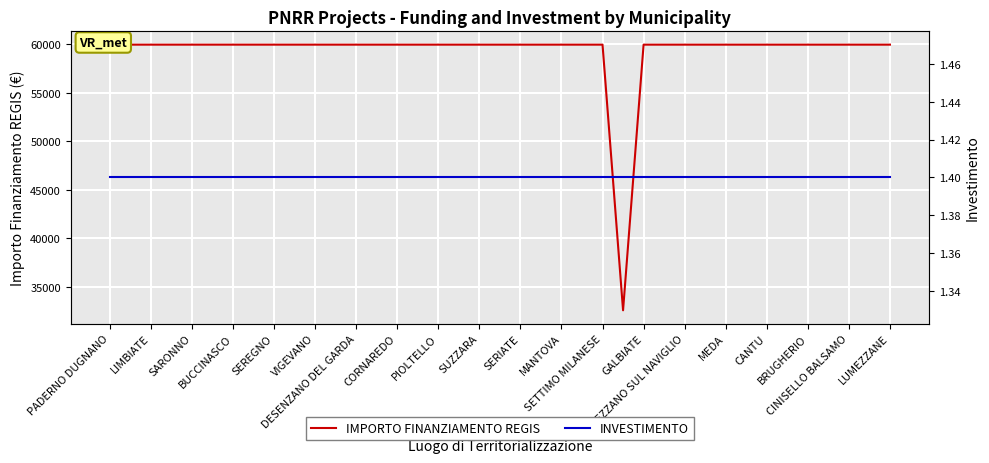

Is this an area chart (filled region under the line)?

No